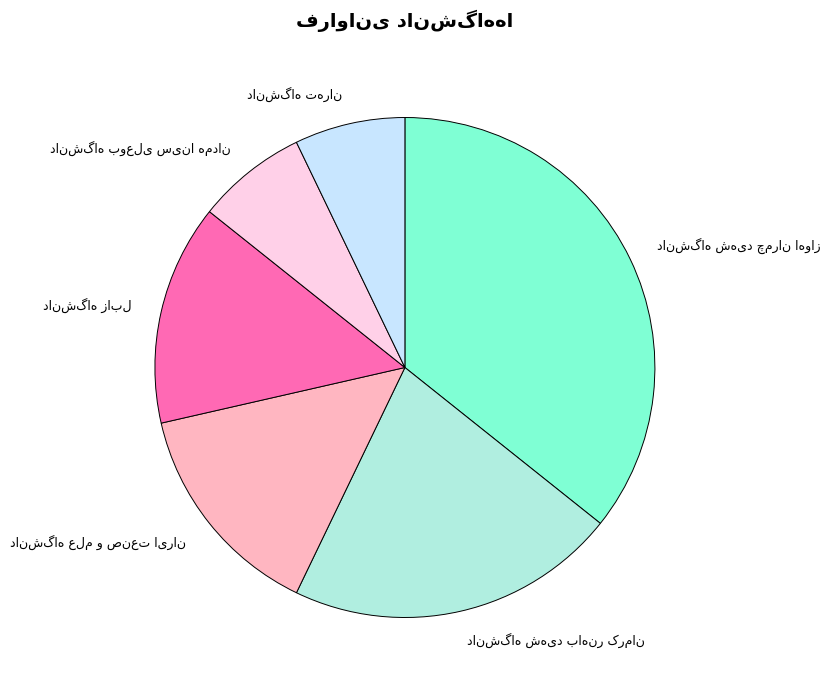

Count the number of slices in the pie.

6